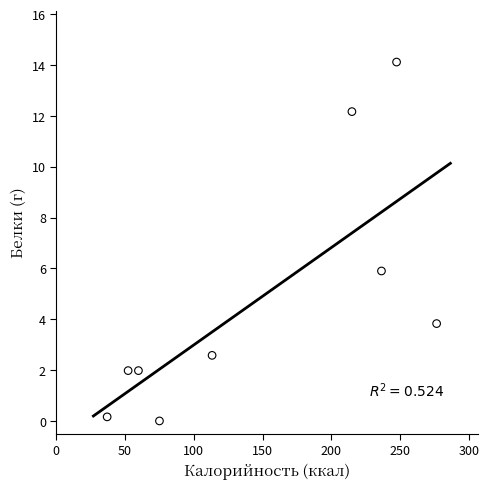

What is the range of Y values (max minus min)?

14.1